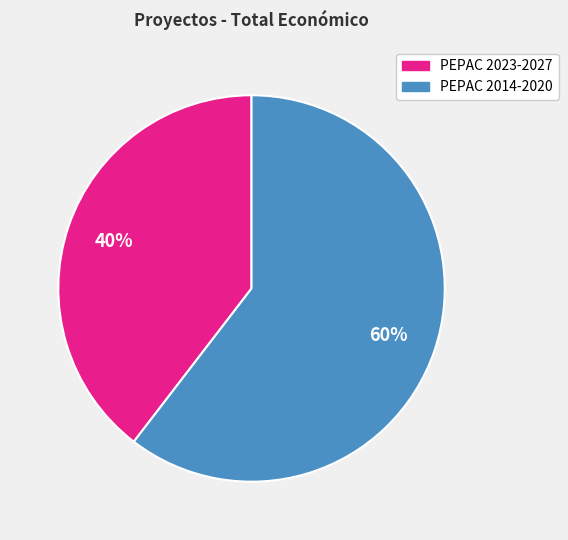

Is there a majority slice in this chart?

Yes